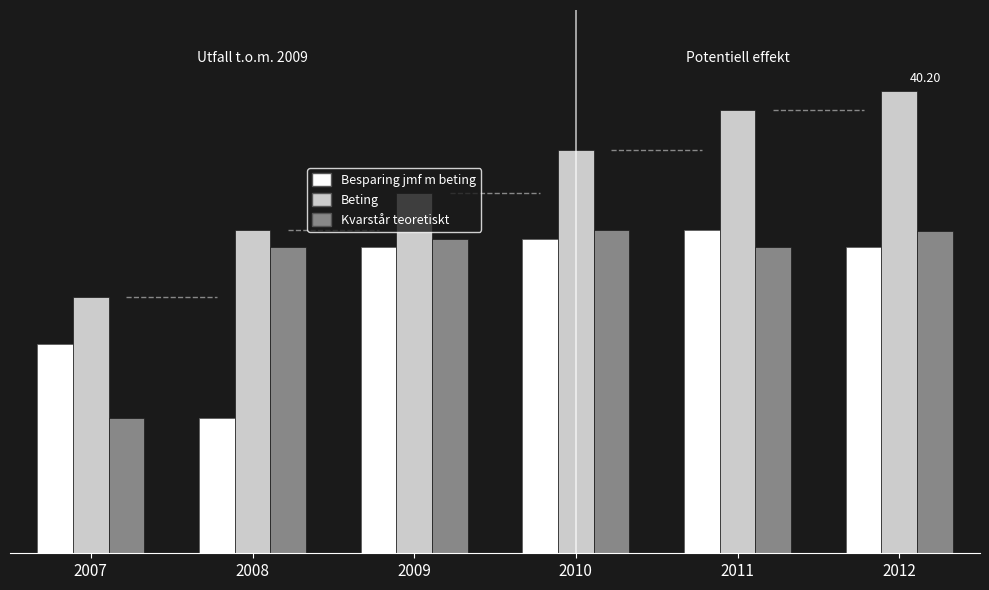

The Besparing jmf m beting series shows 18.2 at 2007. True or false?

True